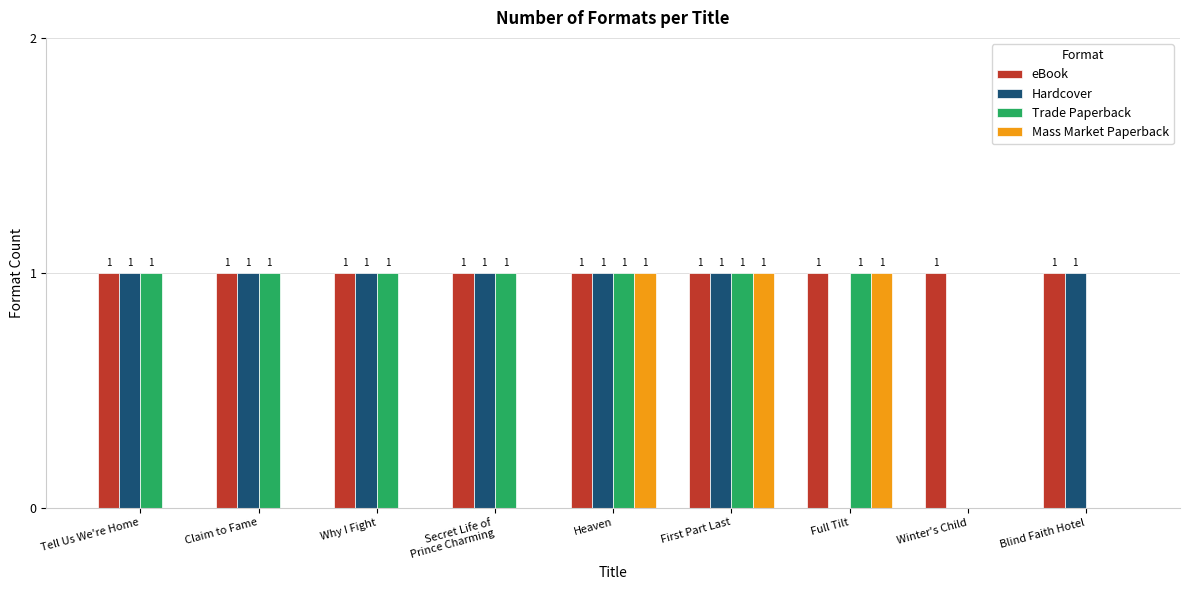

The Trade Paperback series shows 1 at Heaven. True or false?

True